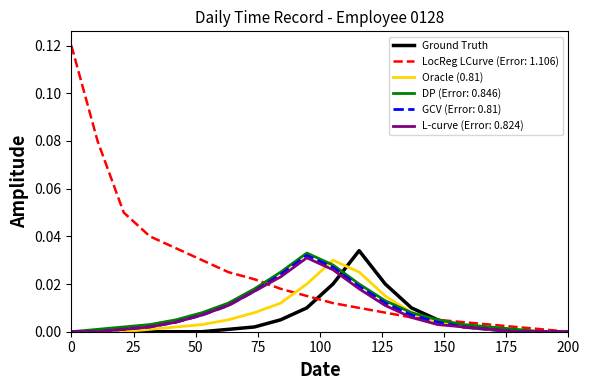

Which series has the largest range (max minus min)?

LocReg LCurve (Error: 1.106)